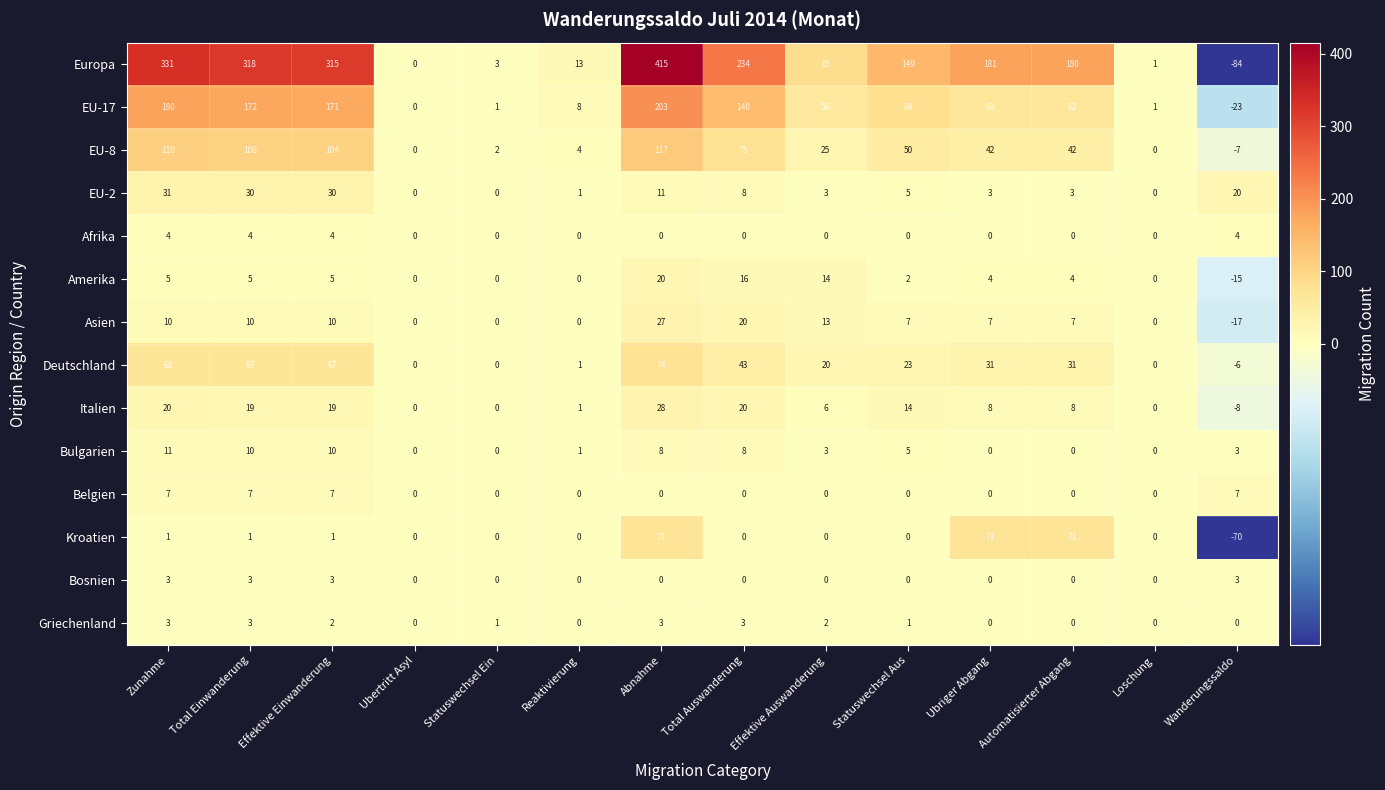

What is the sum of all Belgien values?

28